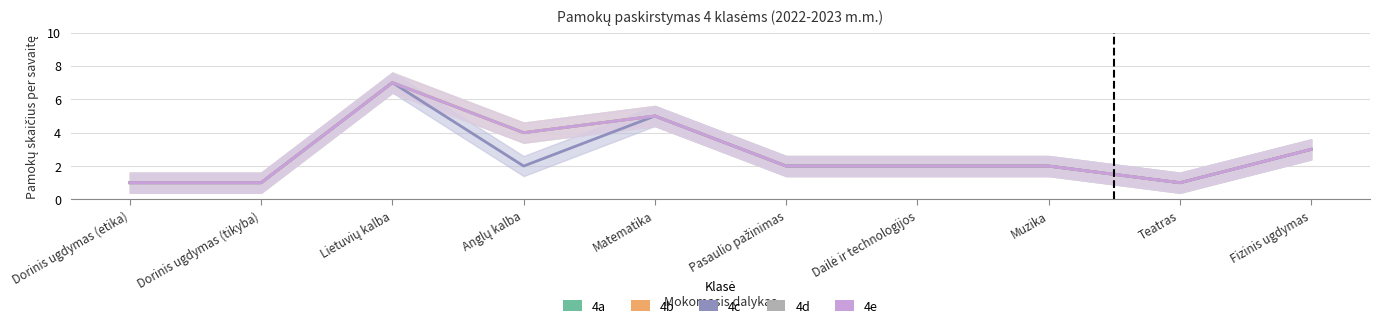

How many data points in 4b are above 2?

4